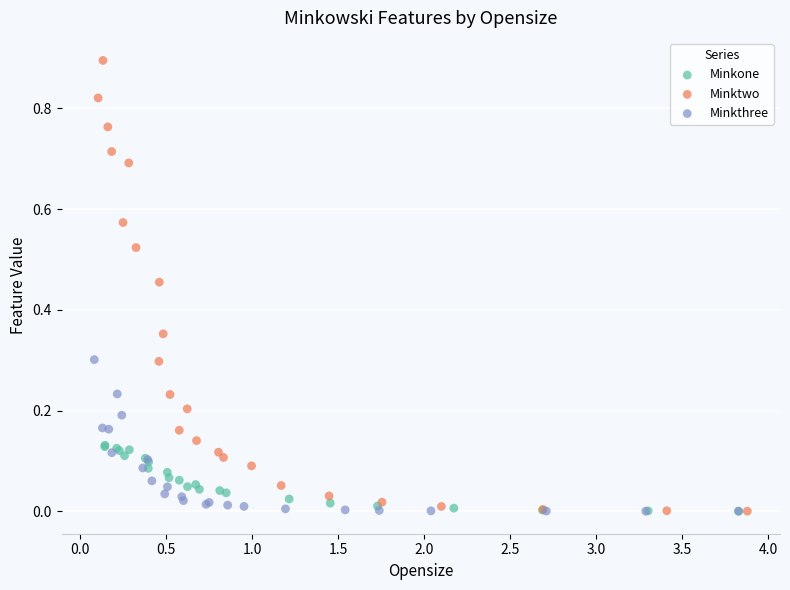

Which series contains the highest Y value?

Minktwo